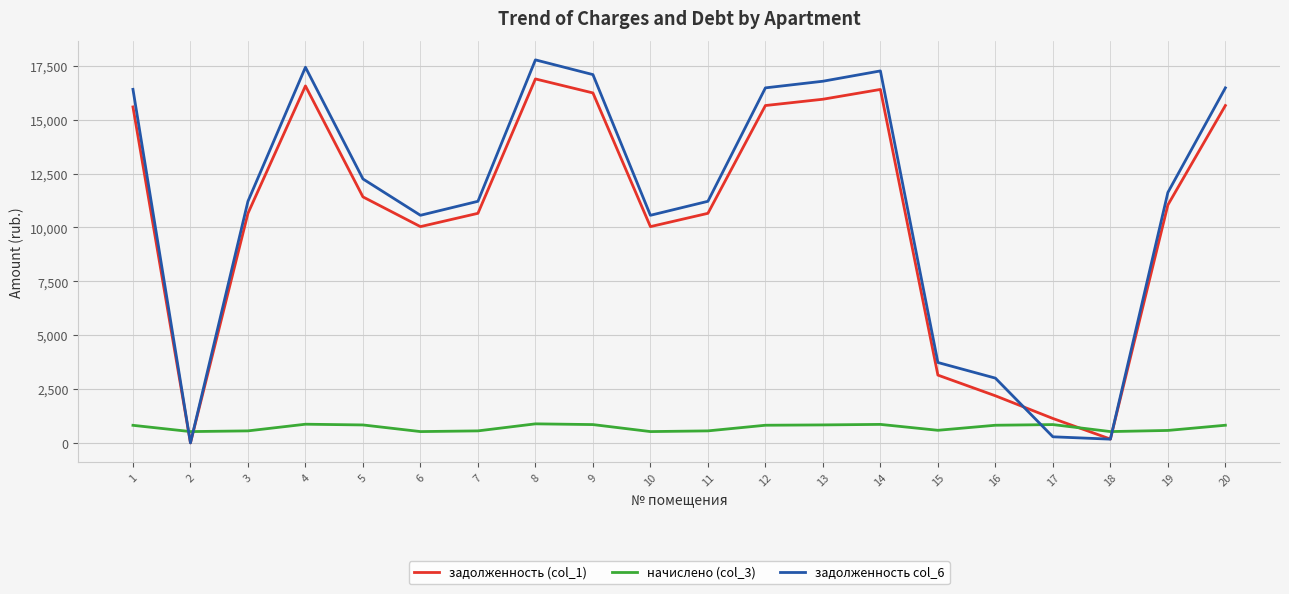

At 9, list the series in order from smallest to largest.

начислено (col_3), задолженность (col_1), задолженность col_6